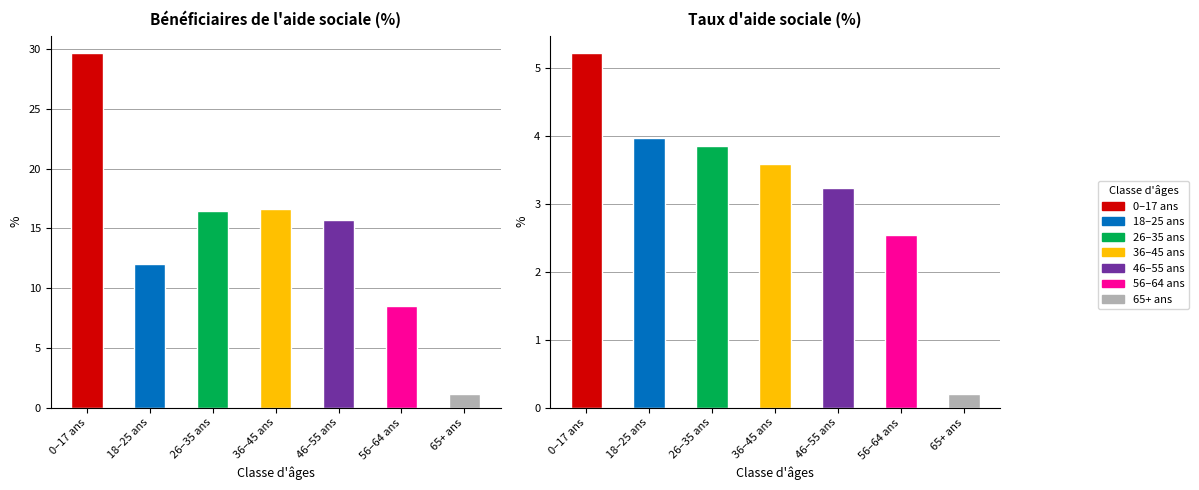

Reading right to left, what are all the values shown in this chart?

Bénéficiaires de l'aide sociale (%): 1.1	8.5	15.7	16.6	16.4	12.1	29.6
Taux d'aide sociale (%): 0.2	2.5	3.2	3.6	3.8	4.0	5.2